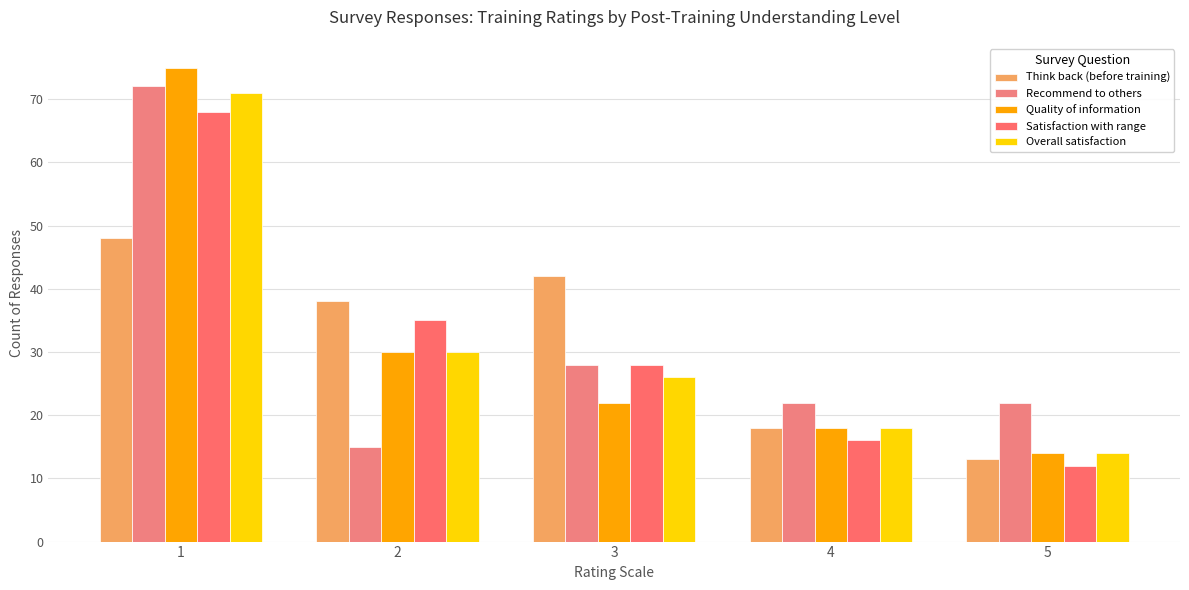

What value does the Overall satisfaction series have at 5, to the nearest 10?

10